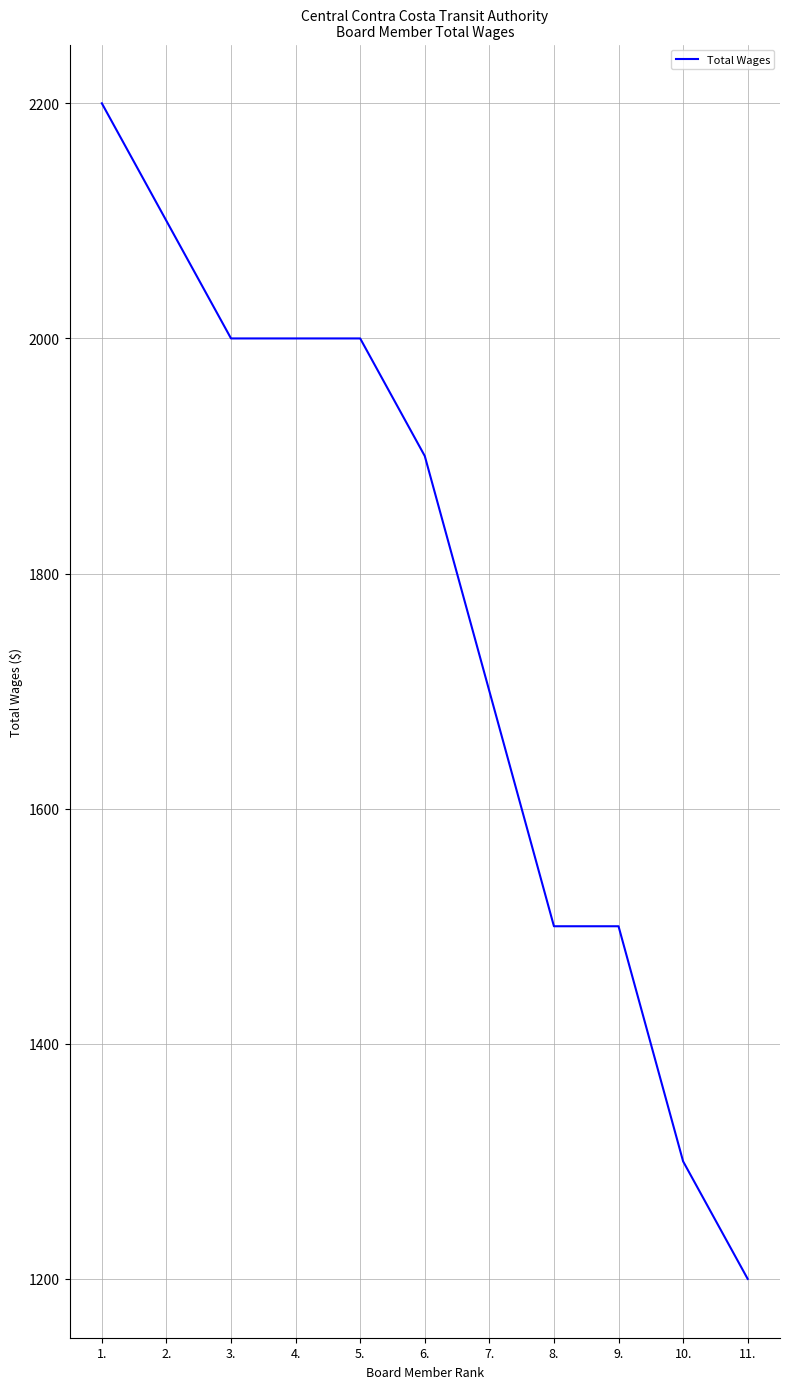

Between 6. and 8., which is larger?

6.